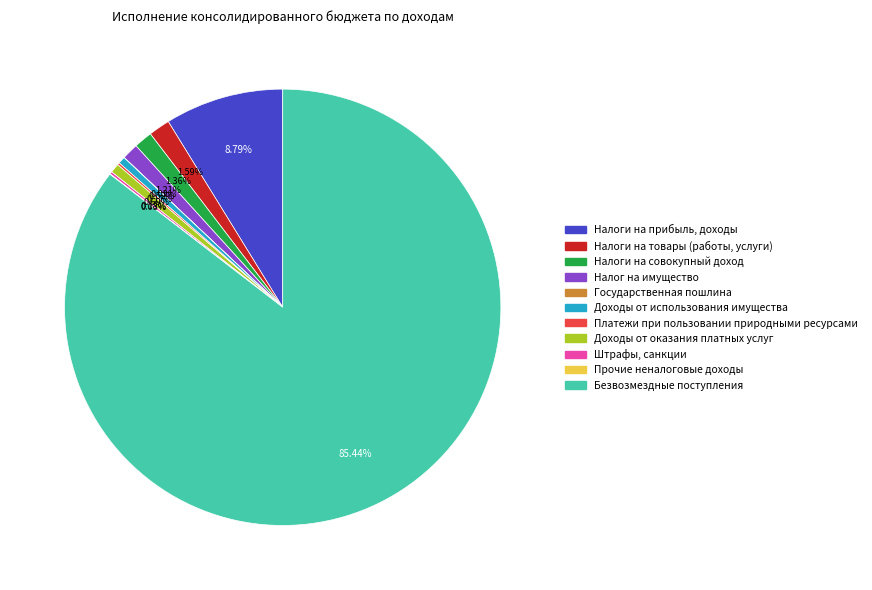

What is the largest slice in the pie chart?

Безвозмездные поступления